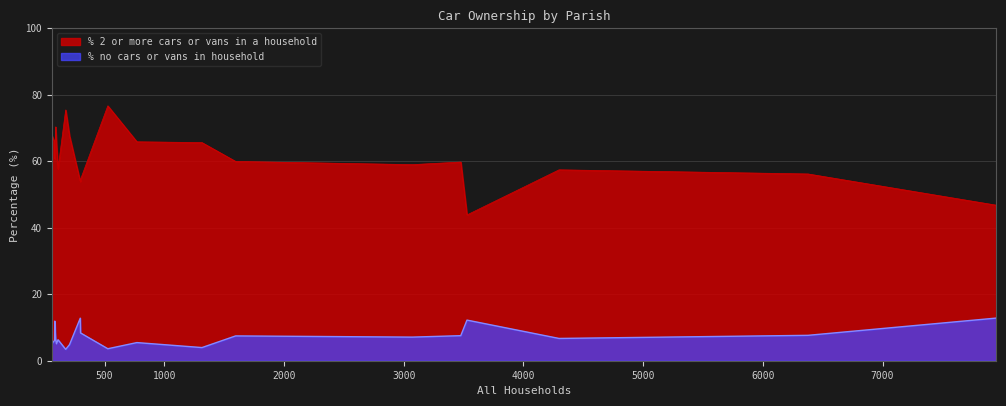

True or false: % no cars or vans in household and % 2 or more cars or vans in a household intersect in this chart.

False